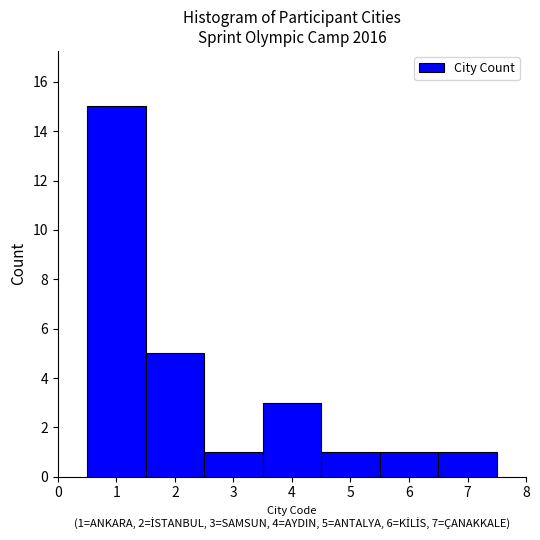

Over which range of the x-axis is the bar tallest?

0.5 to 1.5